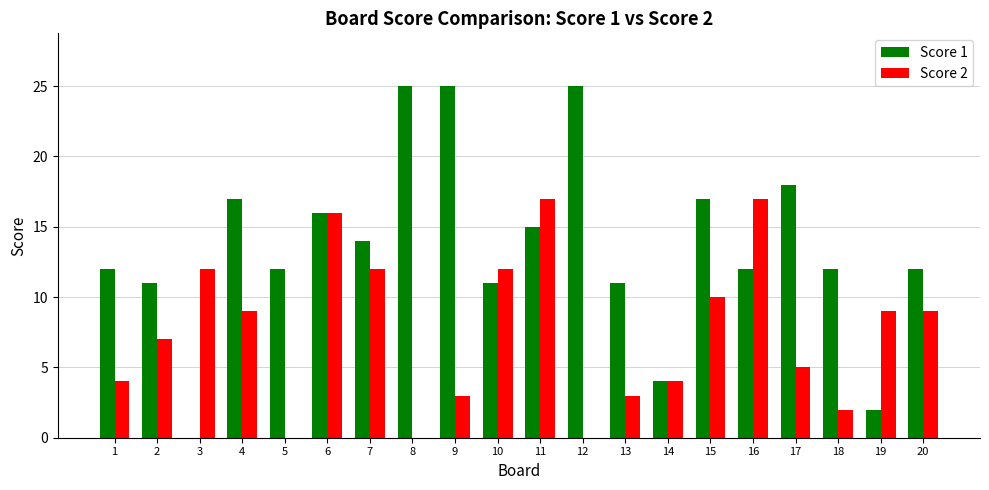

Is the value of Score 2 at 18 greater than the value of Score 1 at 2?

No